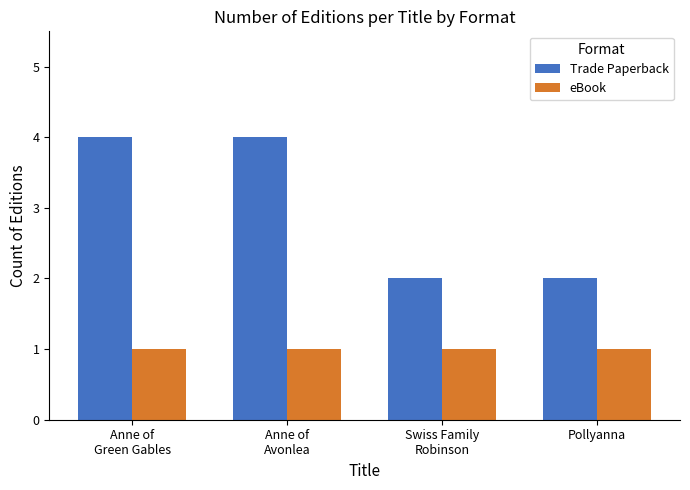

Rank the series by their average value, from lowest to highest.

eBook, Trade Paperback